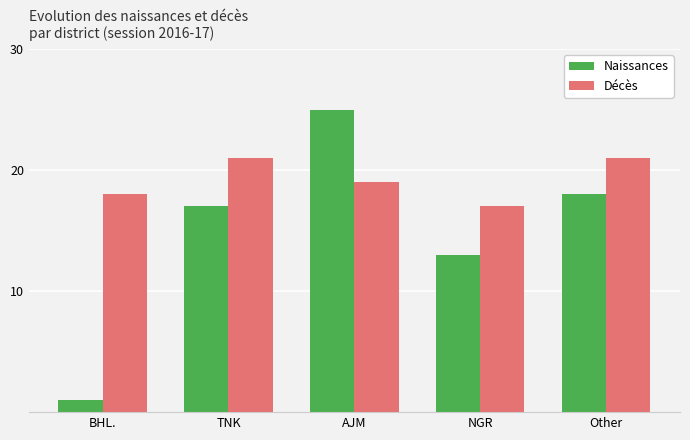

What is the maximum value for Décès?

21